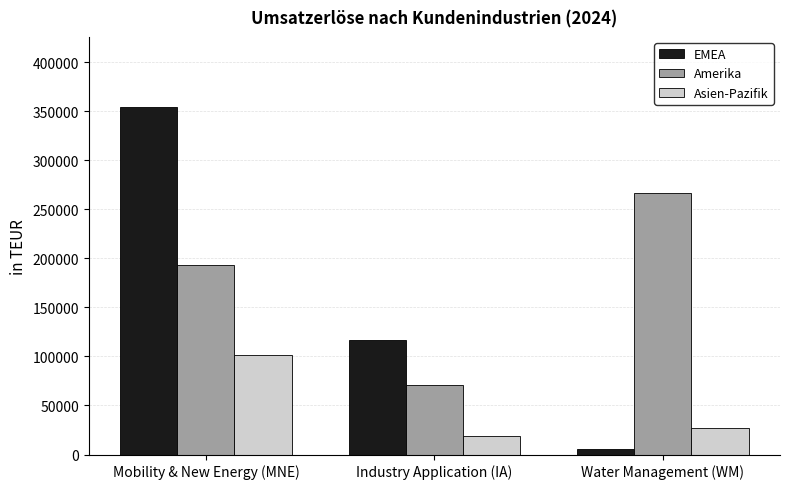

What is the sum of all Amerika values?

530377